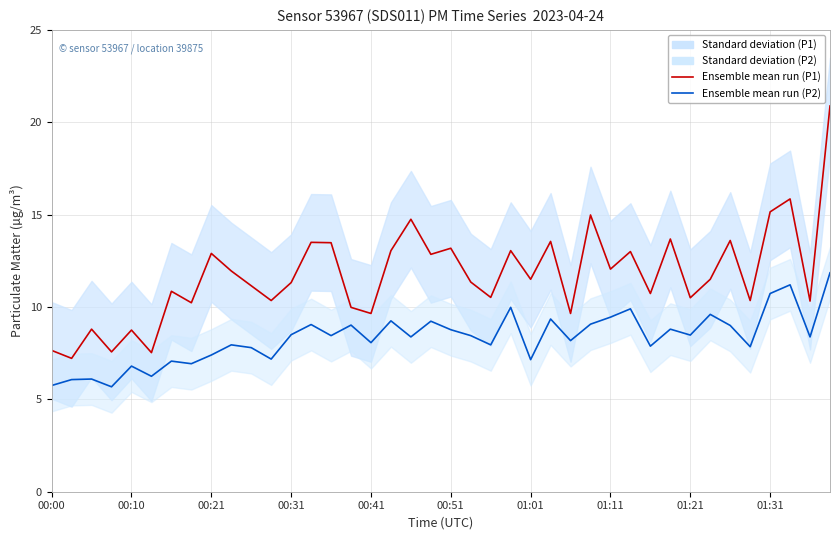

Reading left to right, list all the values displayed in this chart.

Ensemble mean run (P1): 7.7	7.2	8.8	7.6	8.8	7.5	10.8	10.2	12.9	11.9	11.2	10.3	11.3	13.5	13.5	10.0	9.7	13.1	14.8	12.8	13.2	11.3	10.5	13.1	11.5	13.6	9.7	15.0	12.1	13.0	10.7	13.7	10.5	11.5	13.6	10.3	15.2	15.8	10.3	20.9
Ensemble mean run (P2): 5.8	6.1	6.1	5.7	6.8	6.2	7.1	6.9	7.4	8.0	7.8	7.2	8.5	9.1	8.4	9.0	8.1	9.2	8.4	9.2	8.8	8.4	8.0	10.0	7.2	9.3	8.2	9.1	9.4	9.9	7.9	8.8	8.5	9.6	9.0	7.8	10.7	11.2	8.4	11.8